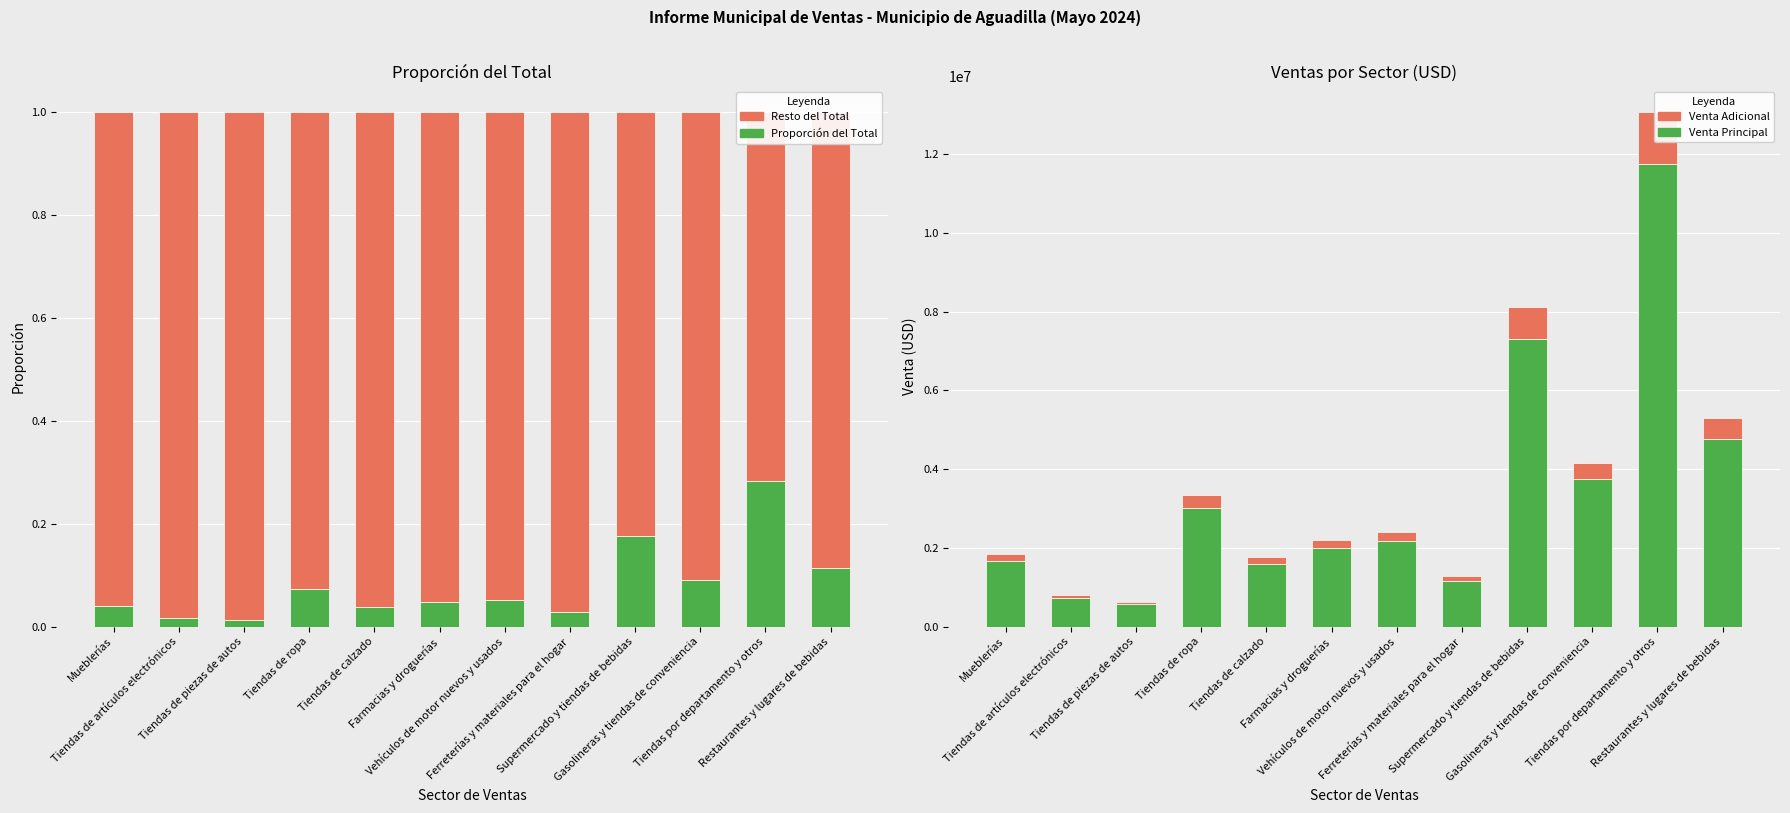

Which series has the widest spread of values?

Venta Principal